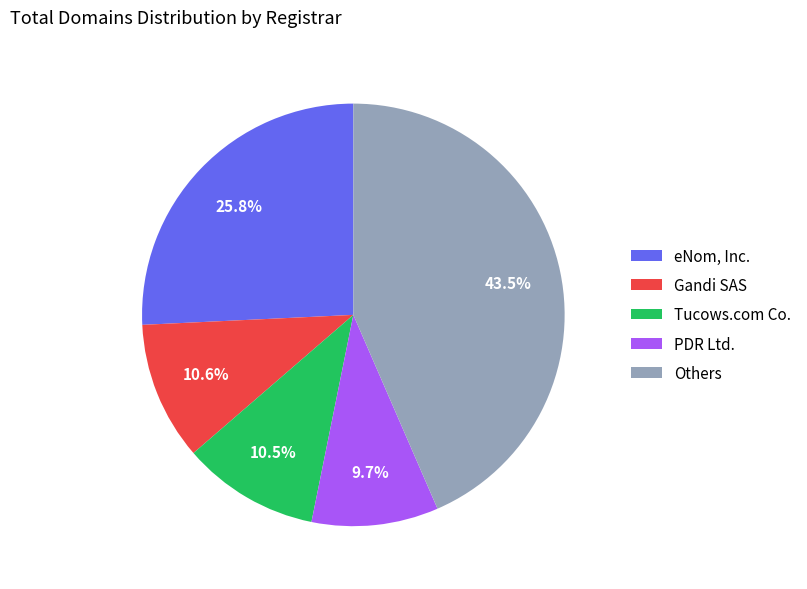

What is the largest slice in the pie chart?

Others